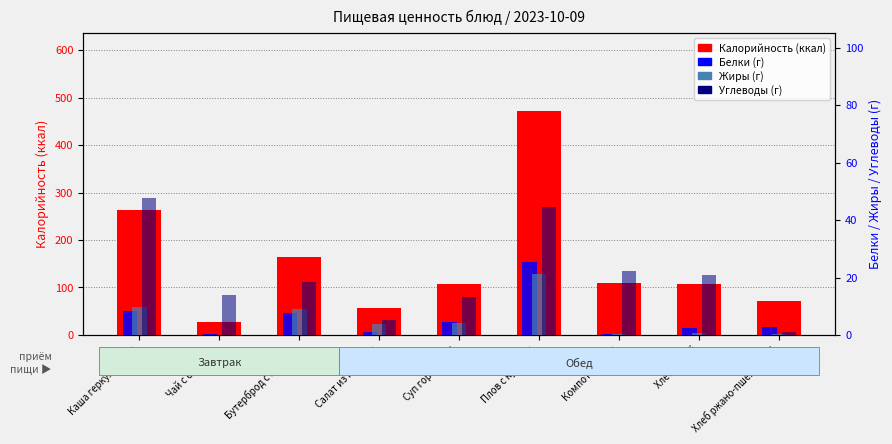

At which category is the sum across all series the highest?

Плов с курицей